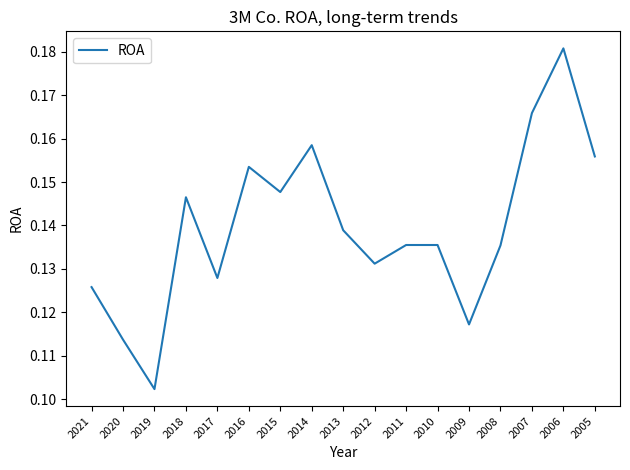

The value at 2014 is 0.3. True or false?

False